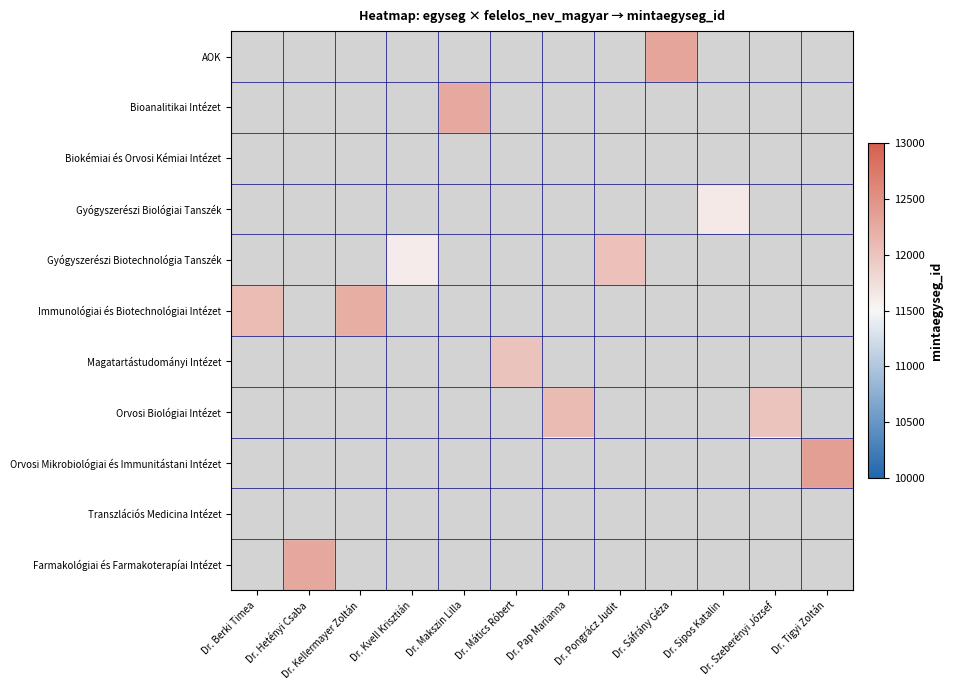

What is the minimum value shown in the chart?

11610.0